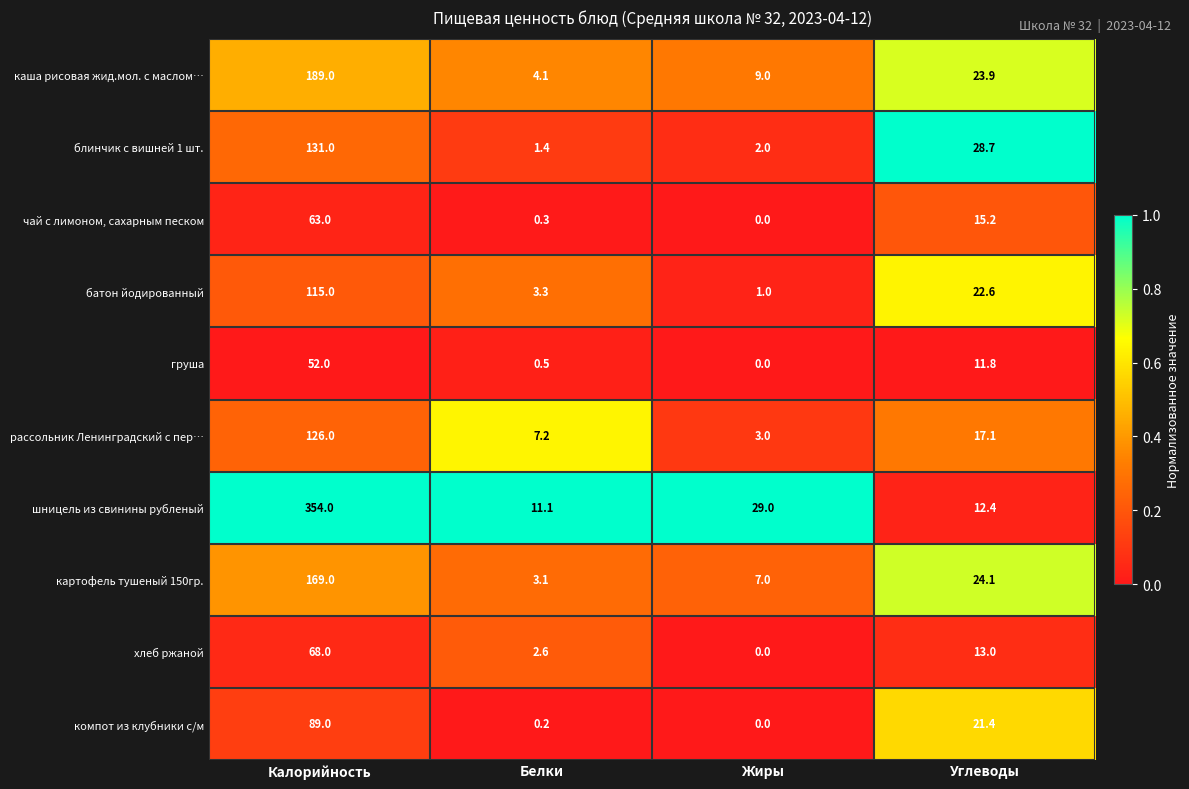

Which series has the largest range (max minus min)?

шницель из свинины рубленый